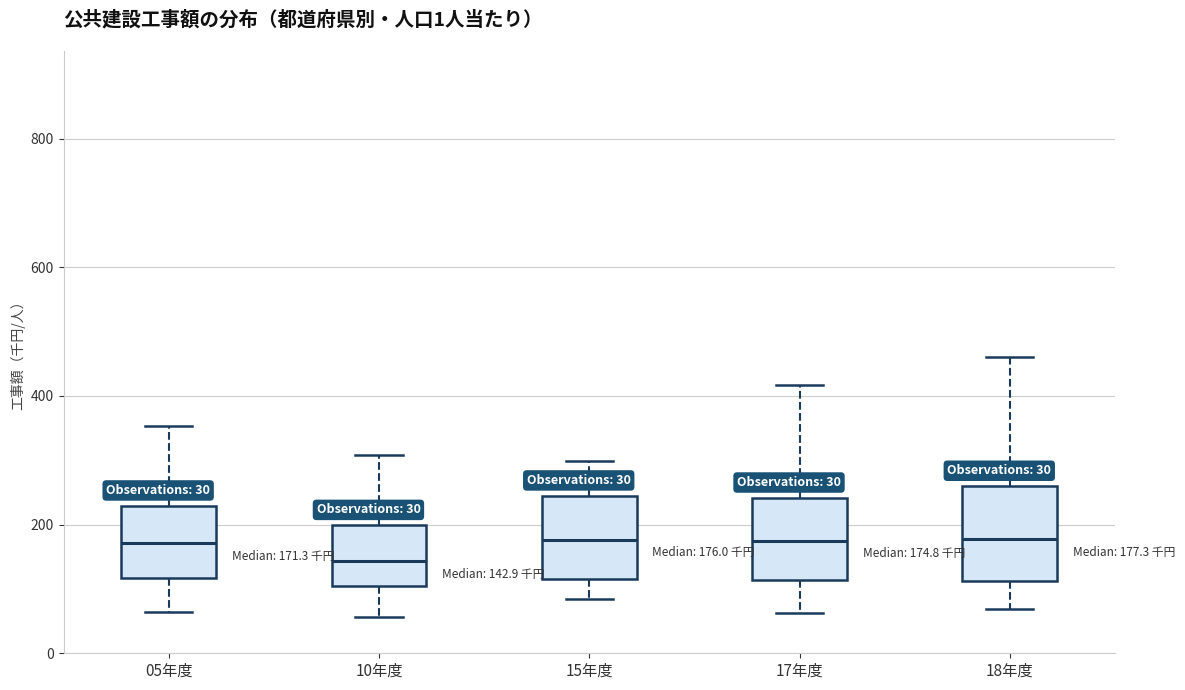

Which box's median line is the lowest?

10年度